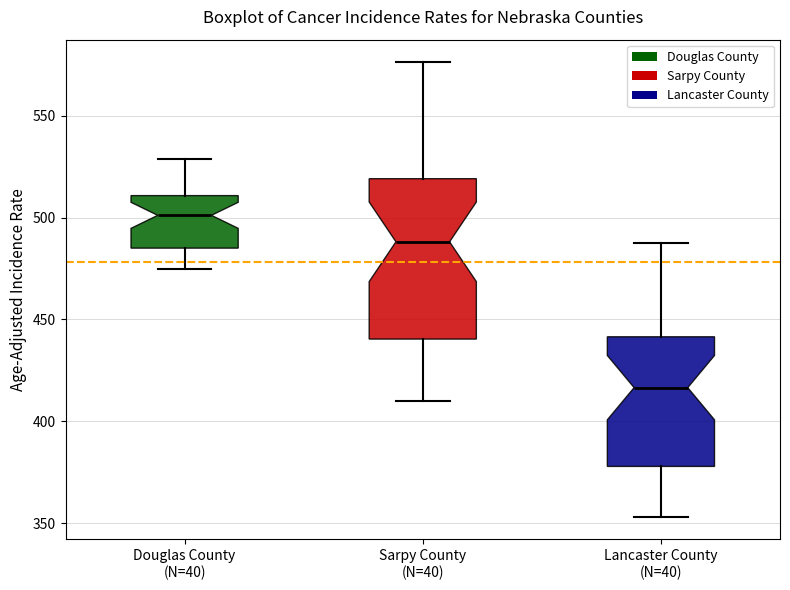

Which box is the tallest, from its lower edge to its upper edge?

Sarpy County (N=40)